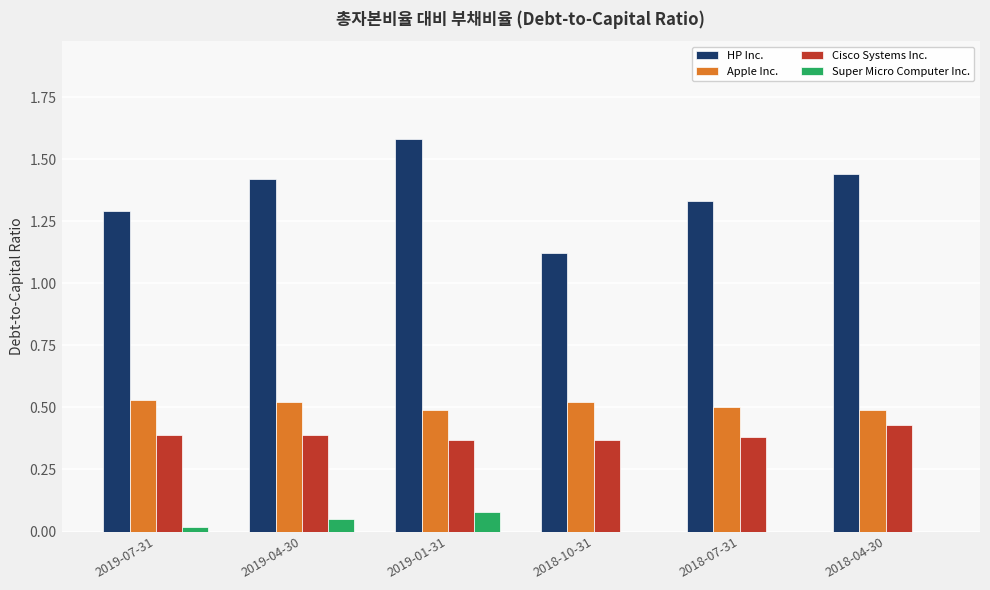

Between 2019-04-30 and 2018-10-31, which series saw the biggest shift?

HP Inc.